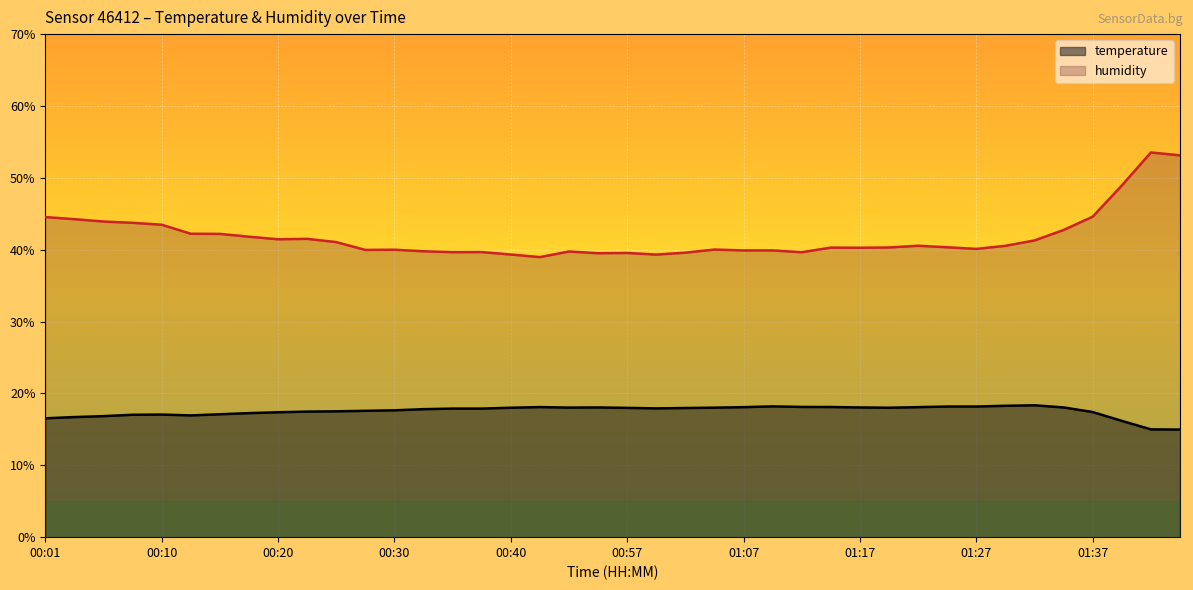

Is it true that temperature equals 4.4 at 00:28?

False